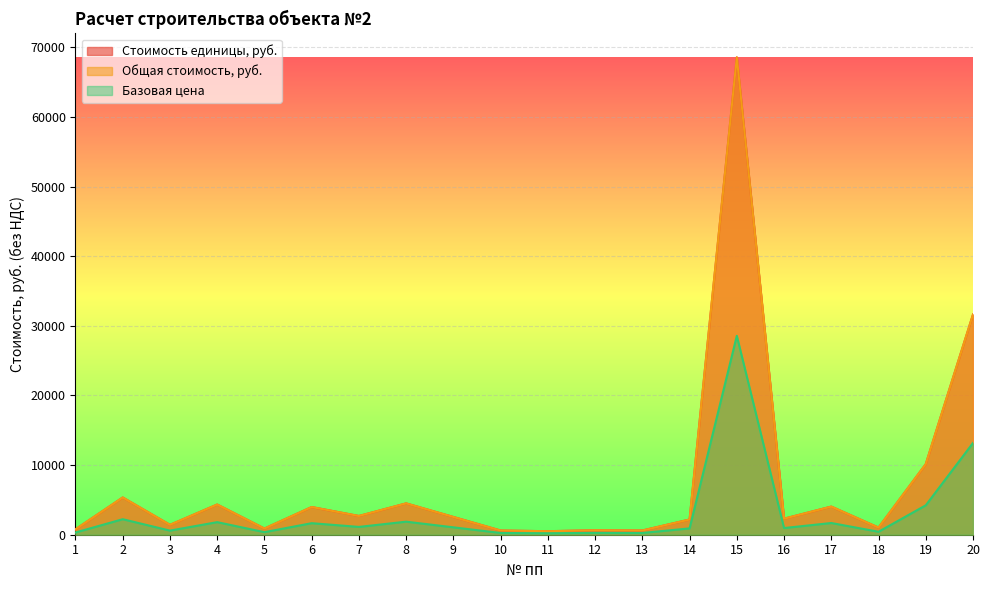

How many lines are shown in the chart?

3